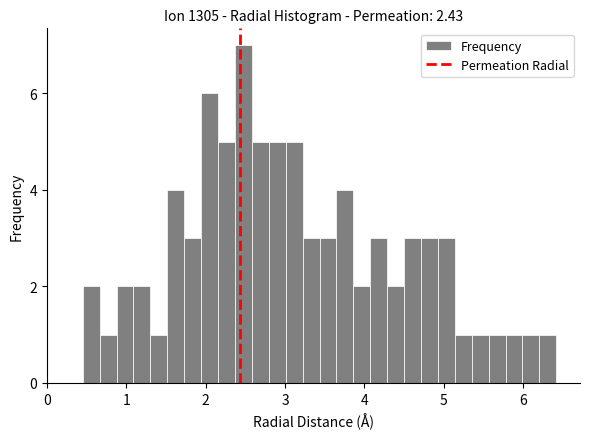

Around what value on the x-axis is the tallest bar? Give the approximate position of its centre, as read against the axis.

2.5